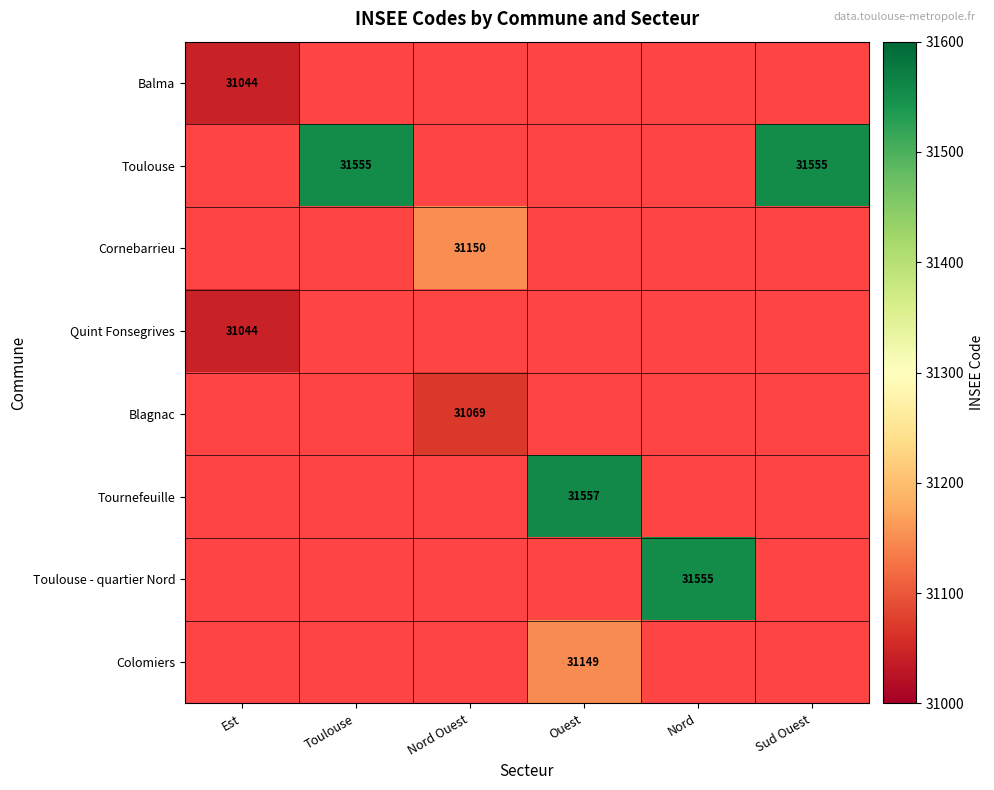

True or false: Toulouse has a value of 31555 at Sud Ouest.

True